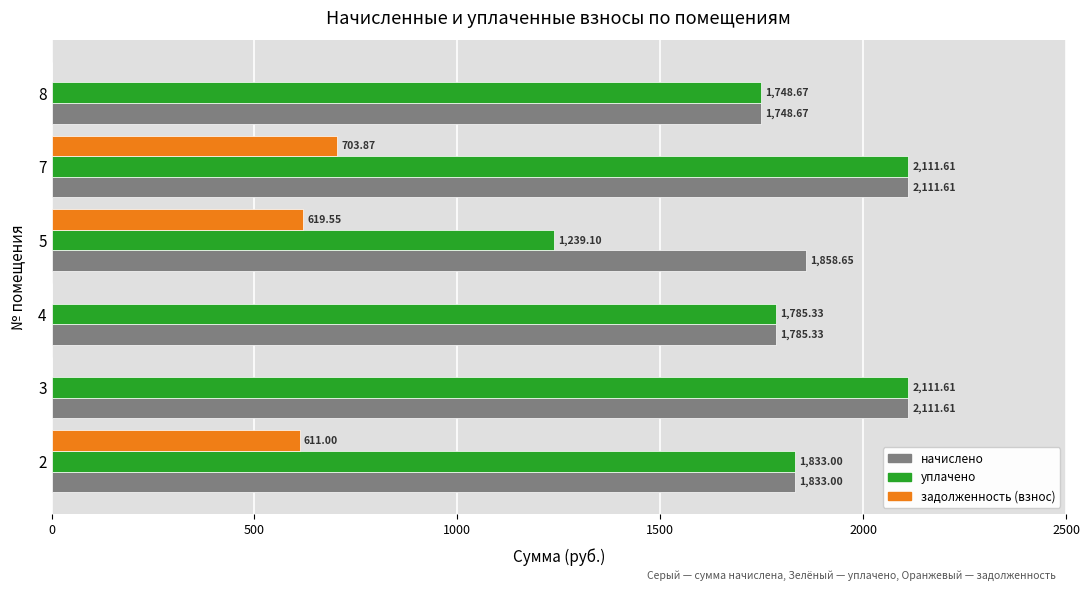

What is the sum of all начислено values?

11448.9